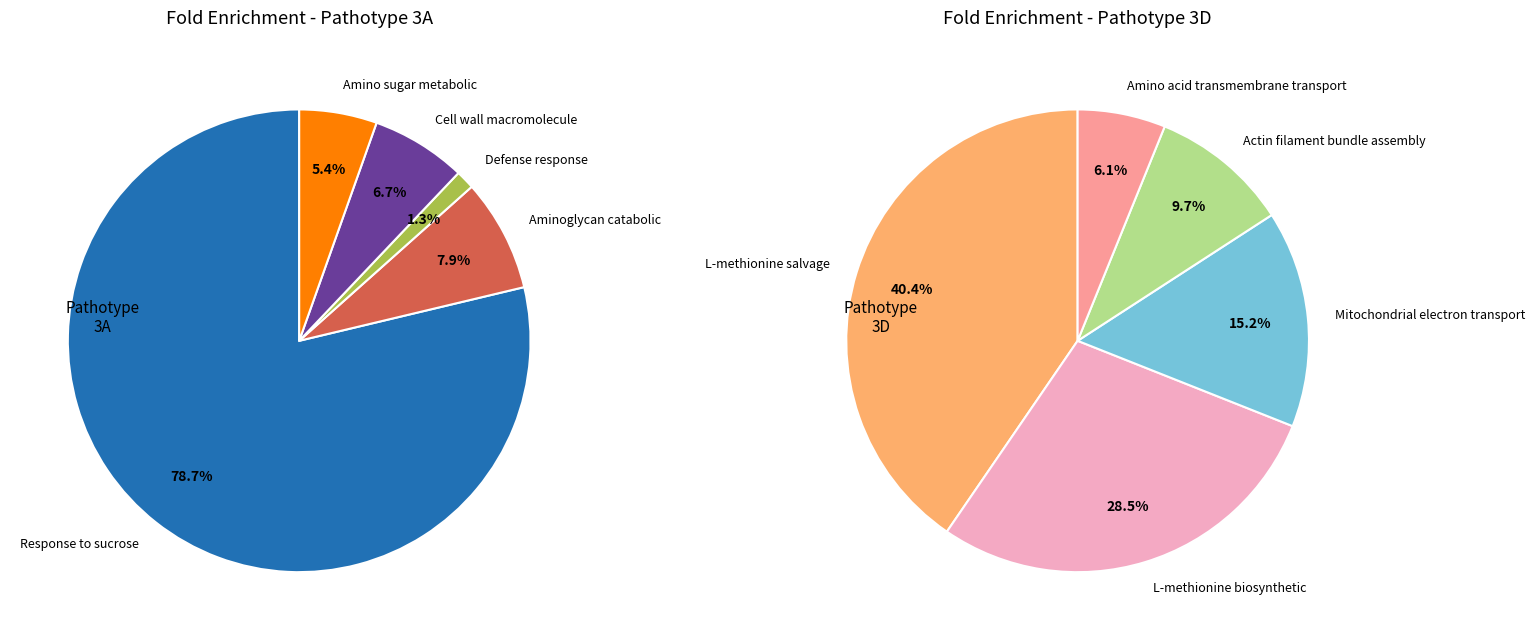

To the nearest percent, what percentage of the pie is 3D?

58%